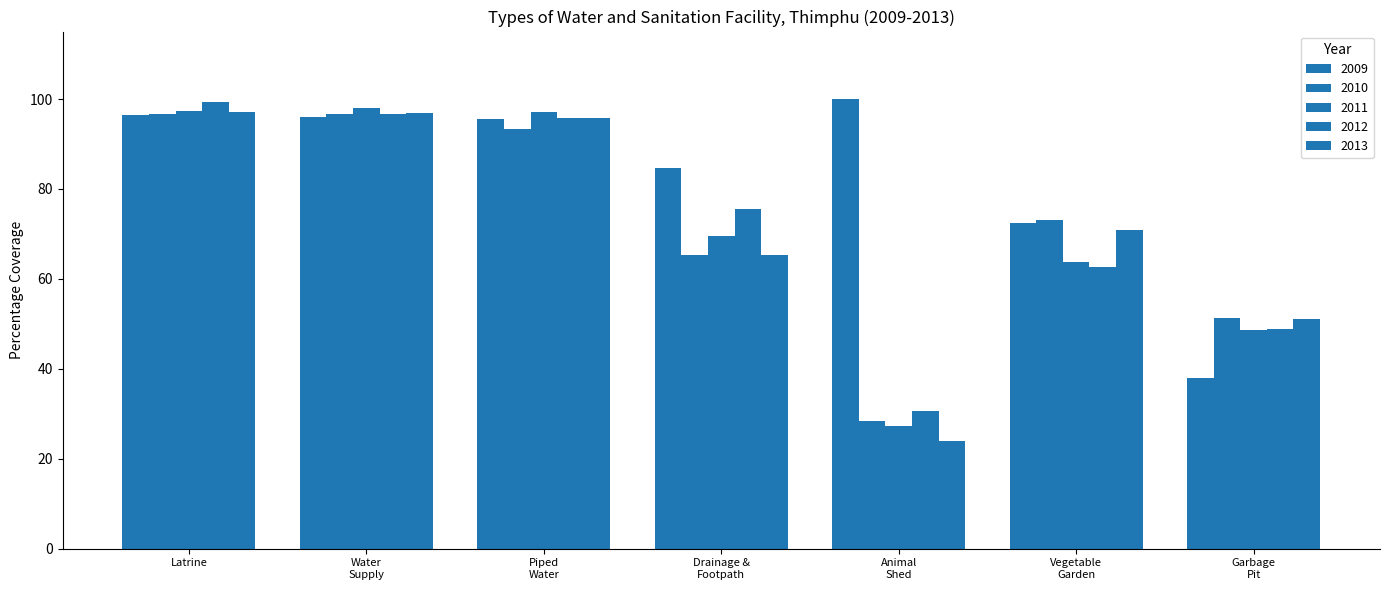

How many bars are there in each group?

5